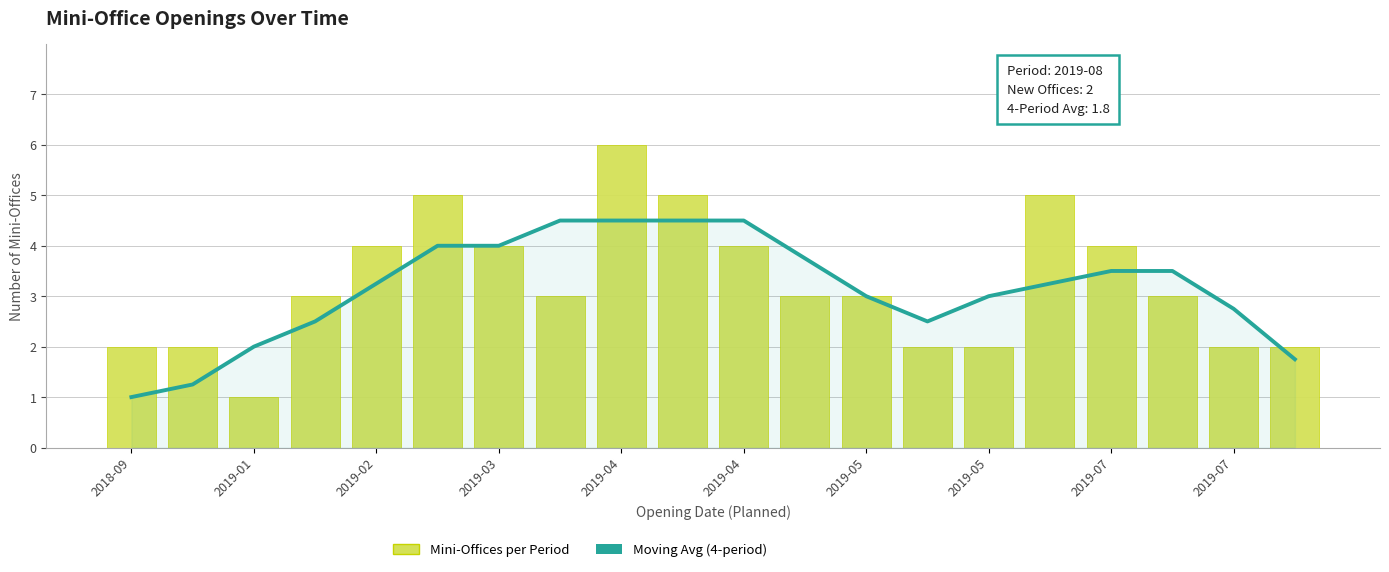

What is the approximate value of Mini-Offices per Period at 2019-05?

2.0